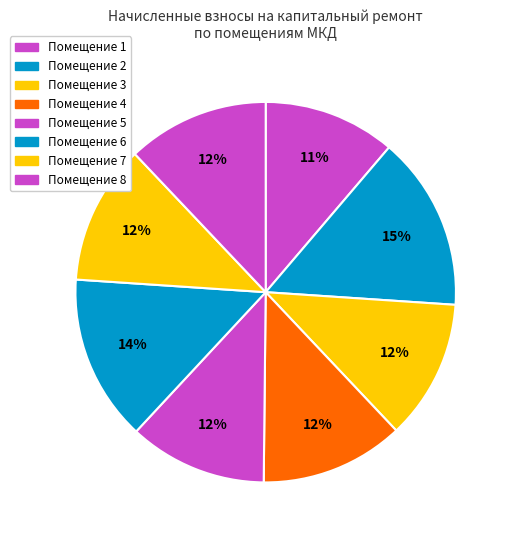

What is the smallest slice in the pie chart?

1